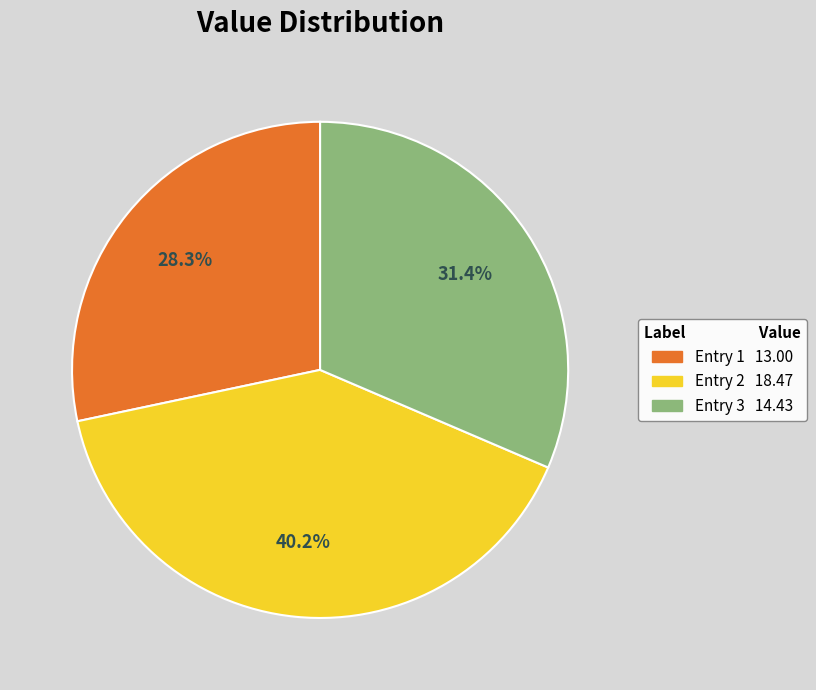

Is there a majority slice in this chart?

No